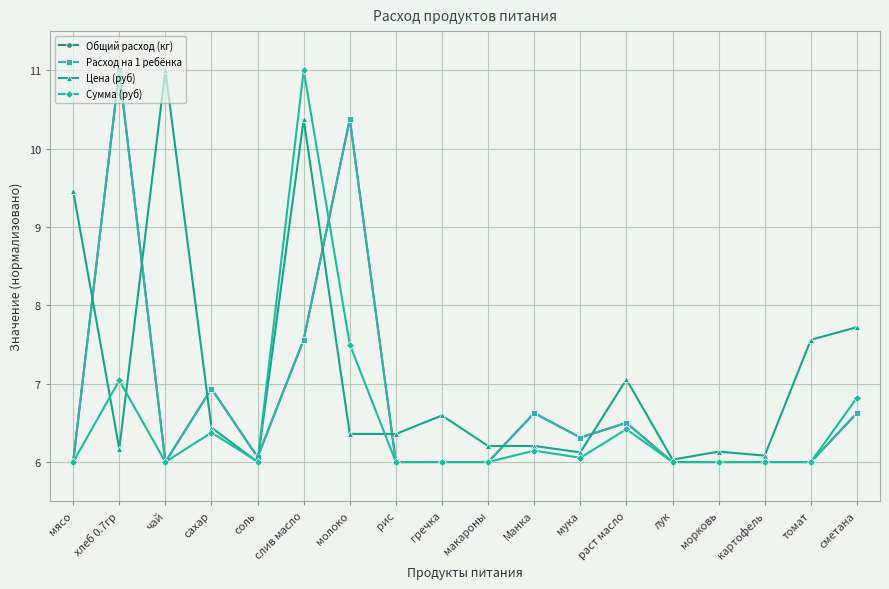

Which series has the largest range (max minus min)?

Общий расход (кг)